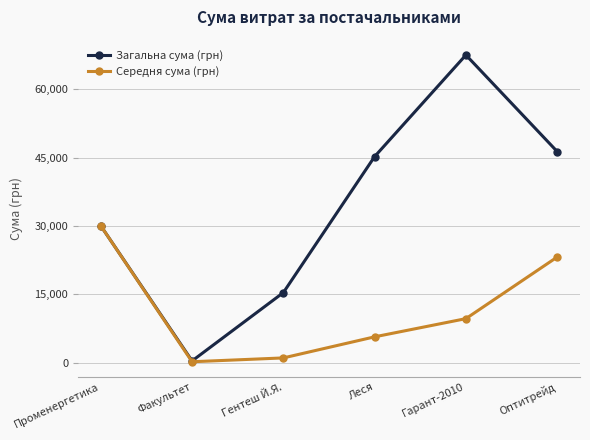

How many data points in Загальна сума (грн) are above 45207?

3